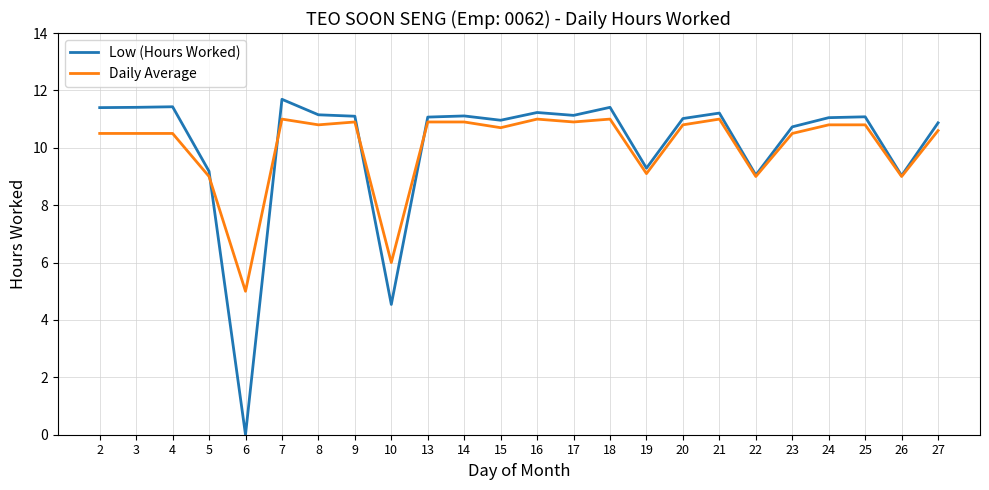

What are all the series names shown in the legend?

Low (Hours Worked), Daily Average